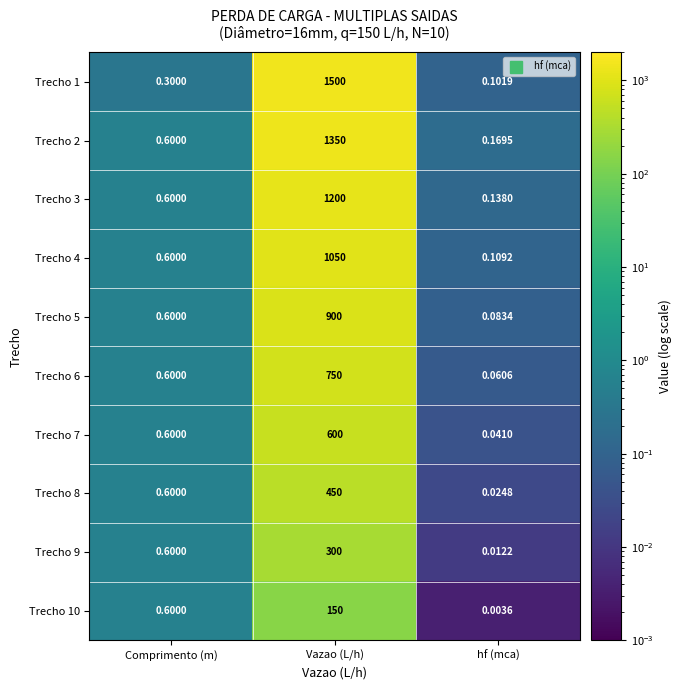

Which category has the lowest value across all series?

hf (mca)